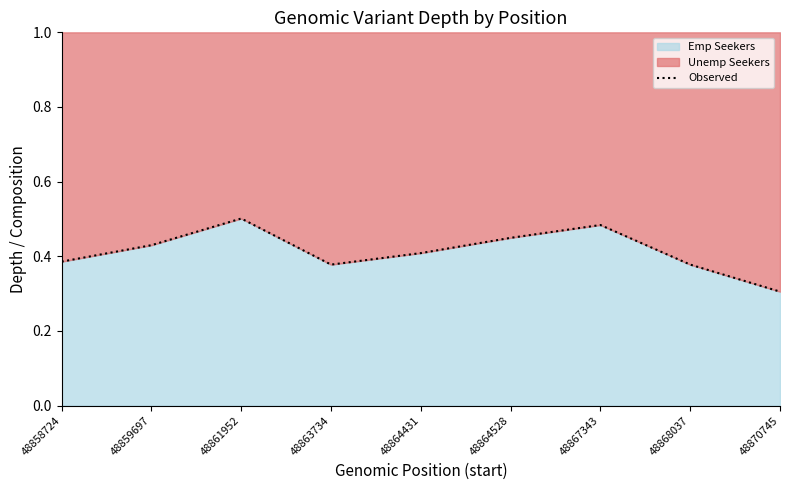

What is the value of the 5th point from the left?

0.4